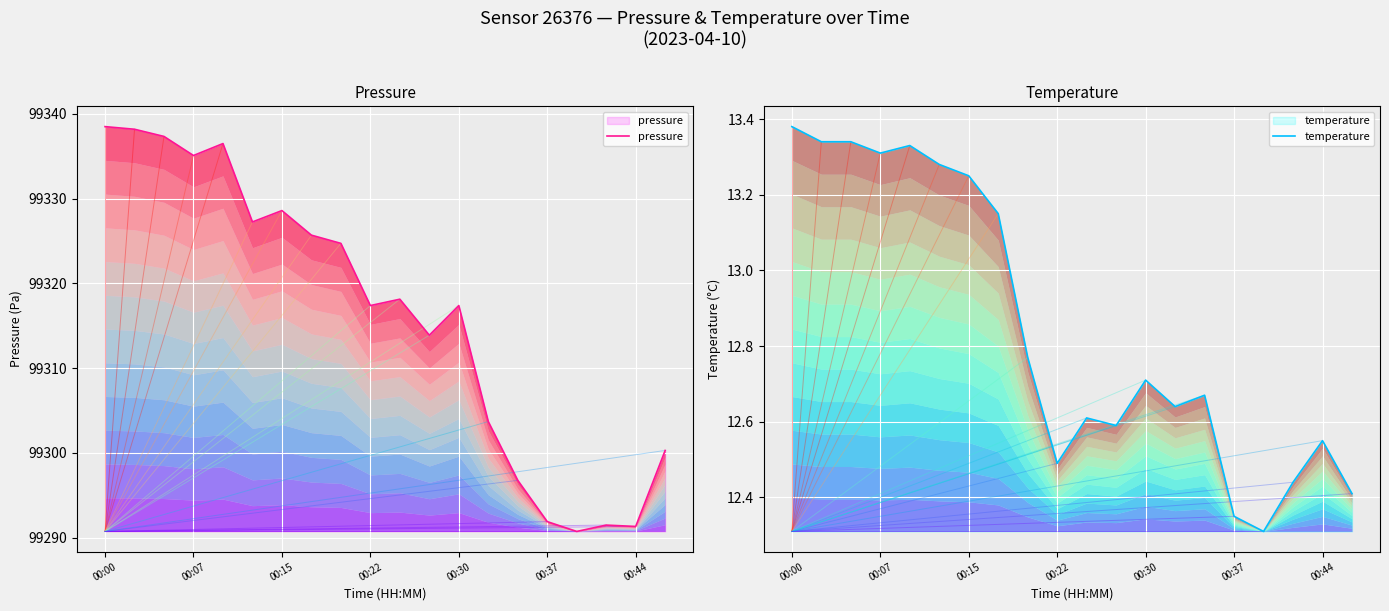

How many lines are shown in the chart?

2